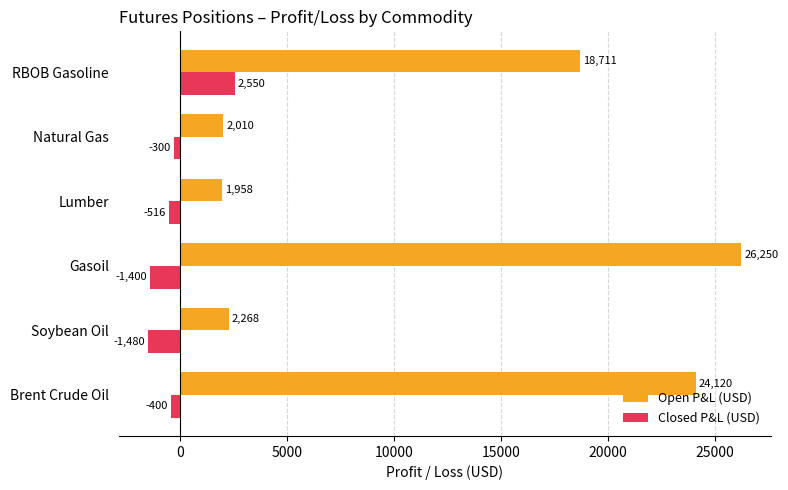

Between Natural Gas and RBOB Gasoline, which series saw the biggest shift?

Open P&L (USD)